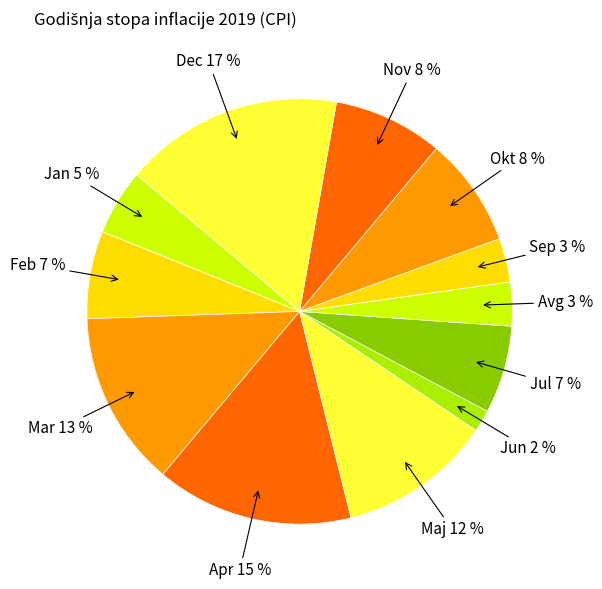

Which has a higher value, Avg or Mar?

Mar